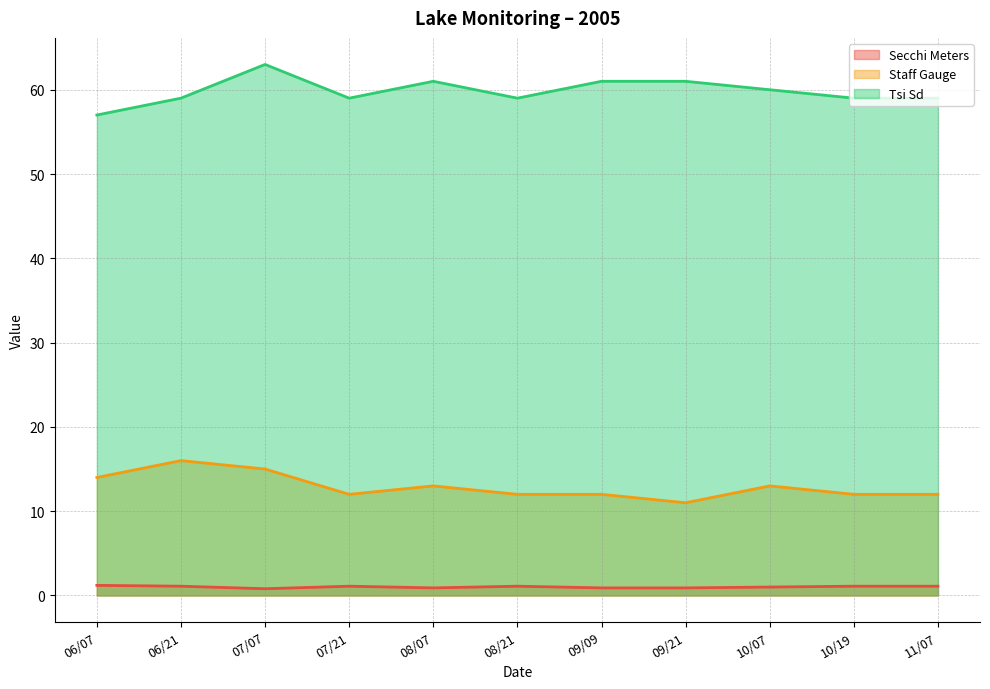

How many lines are shown in the chart?

3